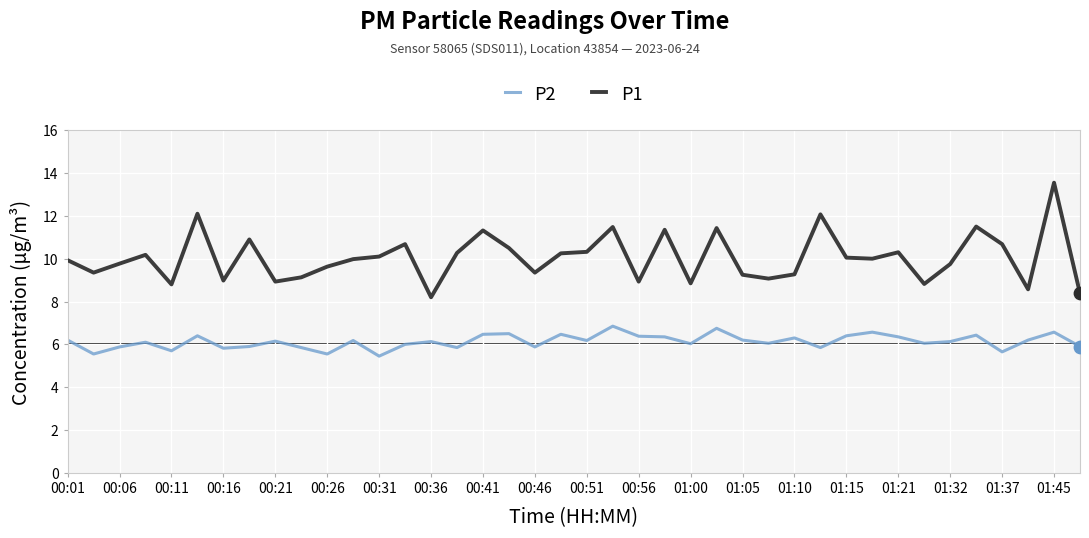

True or false: P1 and P2 intersect in this chart.

False